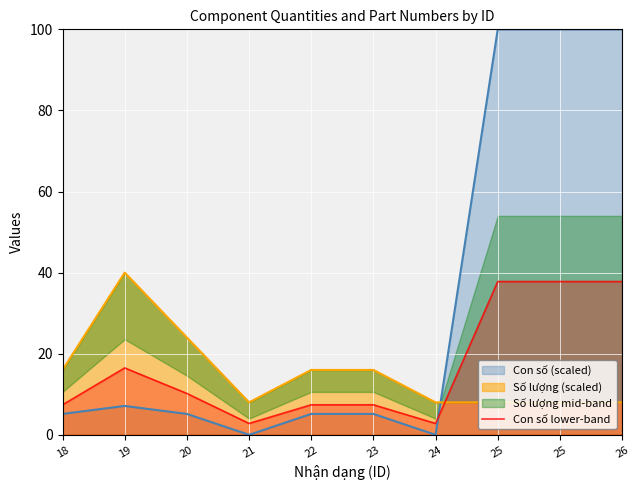

Between which two adjacent categories do Con số (scaled) and Con số lower-band first intersect?

24 and 25